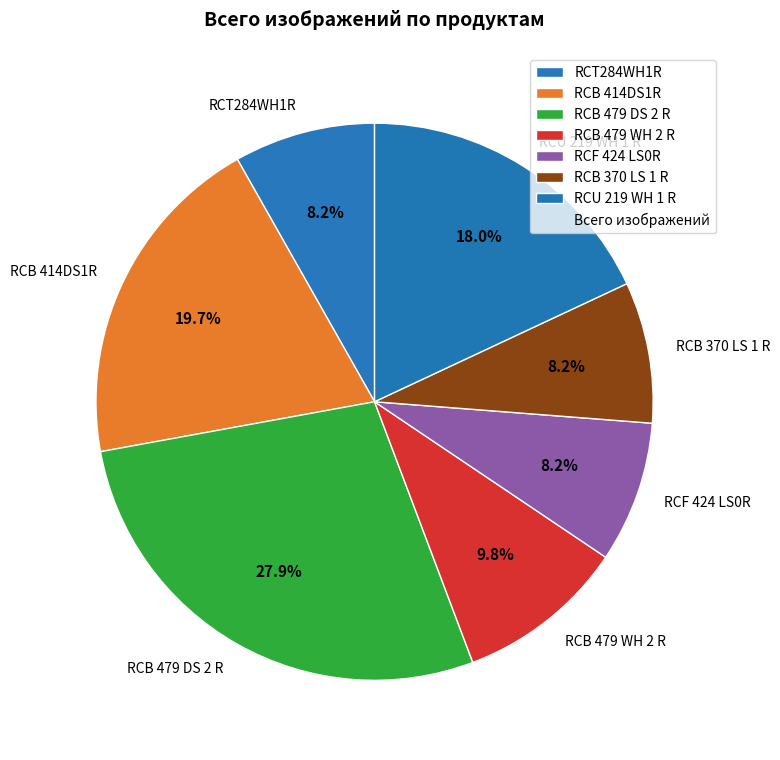

Which slice is the largest?

RCB 479 DS 2 R